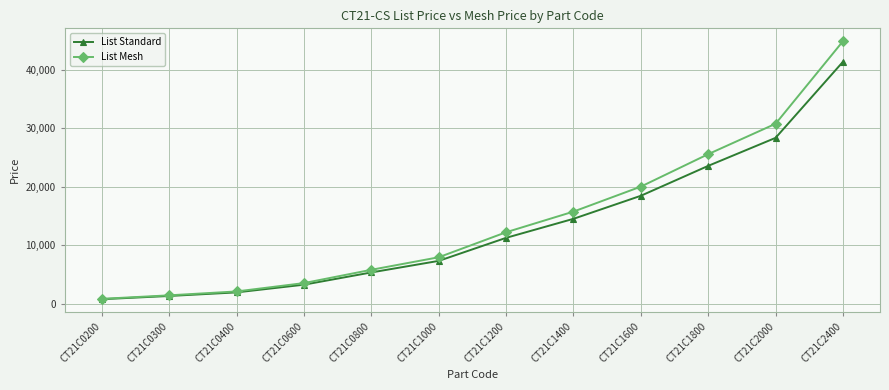

What is the value of the List Standard point at the 6th from the left?

7299